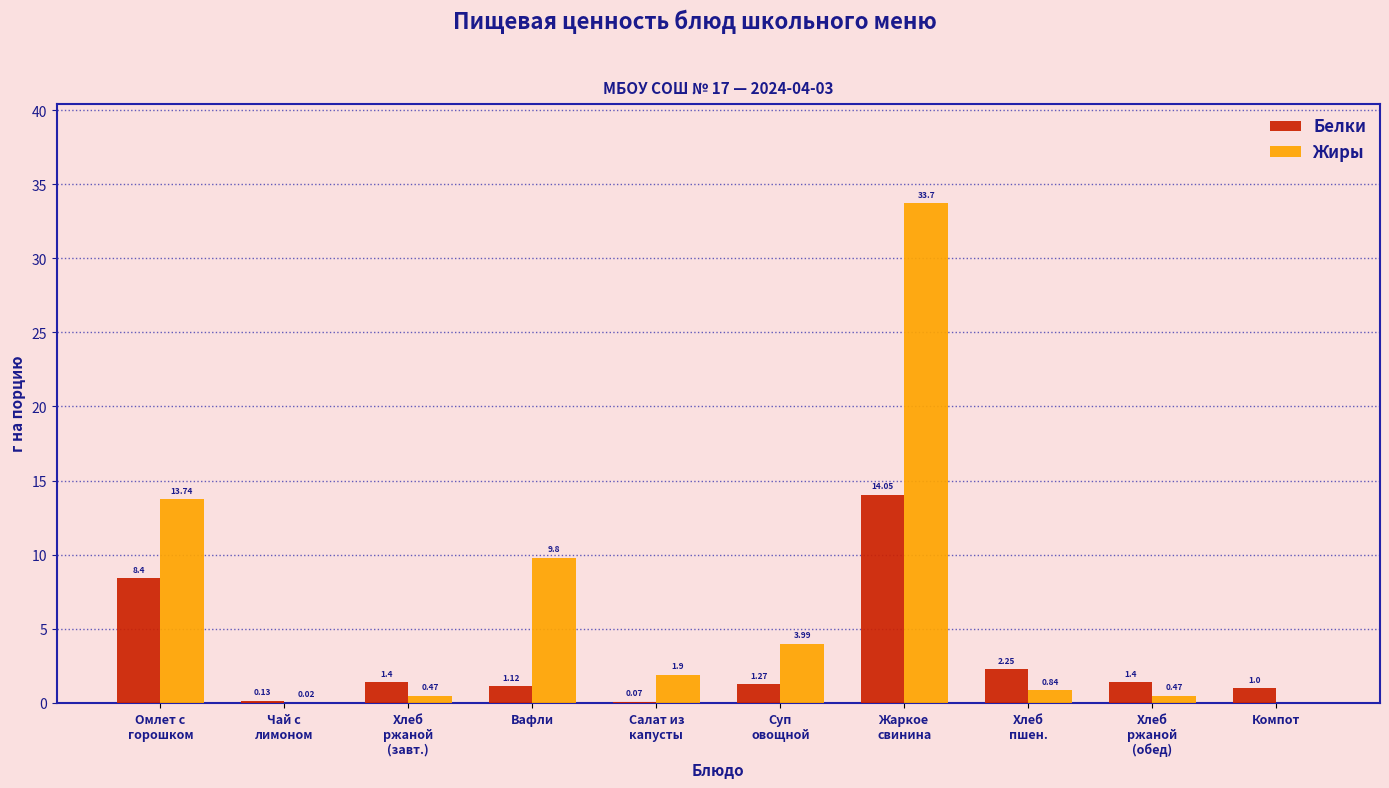

Which series has the largest total across all categories?

Жиры